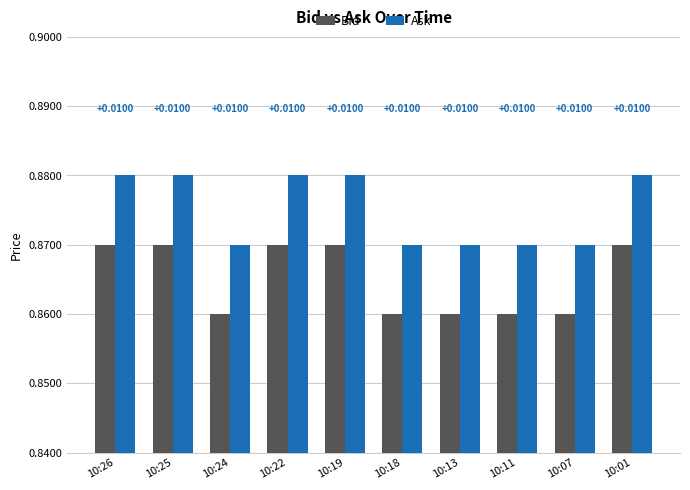

What is the sum of the Bid values at 10:13 and 10:19?

1.7